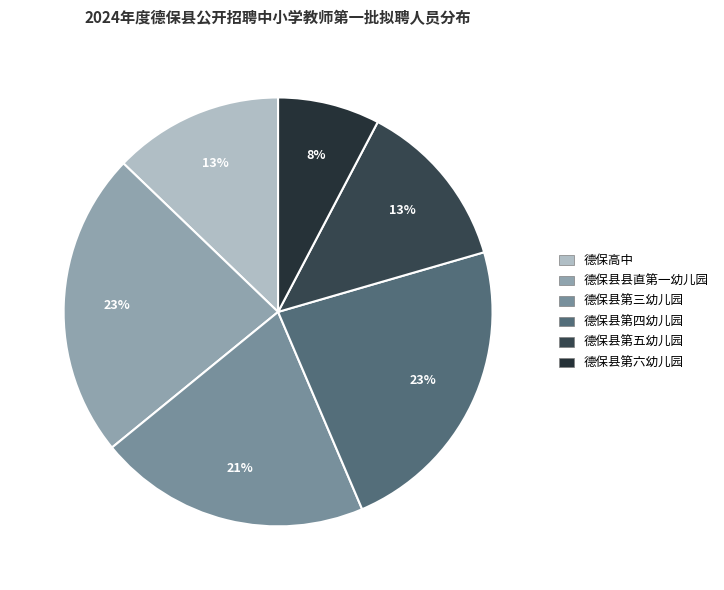

Which slice is the largest?

德保县县直第一幼儿园